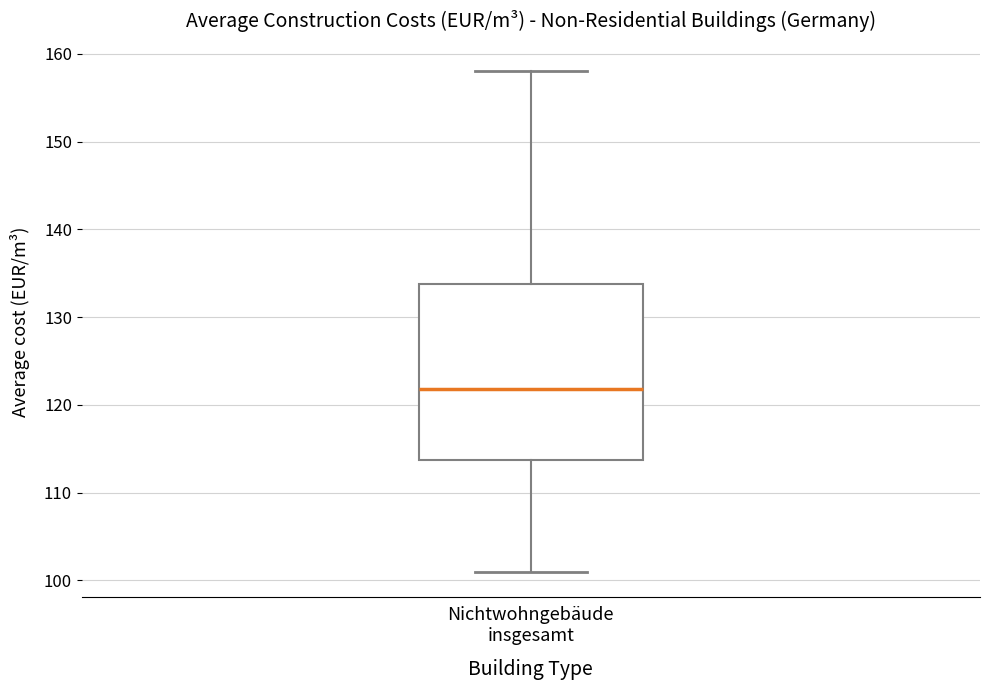

Transcribe this box plot: give where the median line is, the range the box spans, and where the two whiskers end, as read against the y-axis. The values are not printed on the chart, so give them approximately, as read against the axis.

median 122, box 114 to 134, whiskers 101 to 158